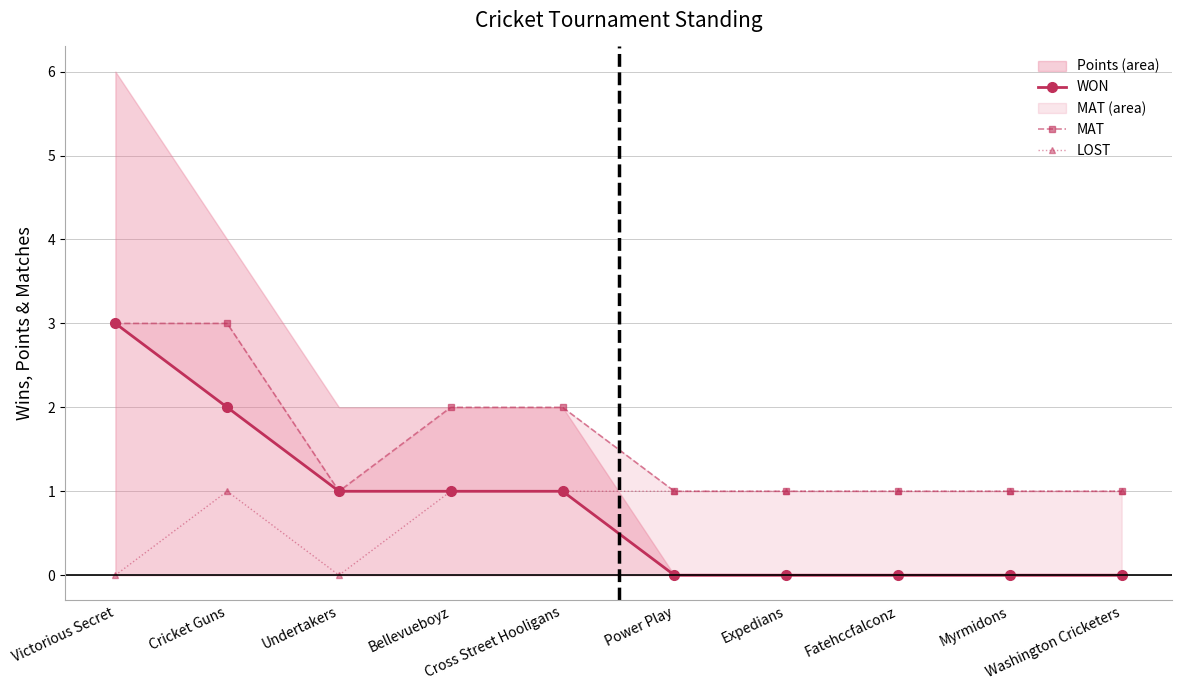

What are all the series names shown in the legend?

WON, MAT, LOST